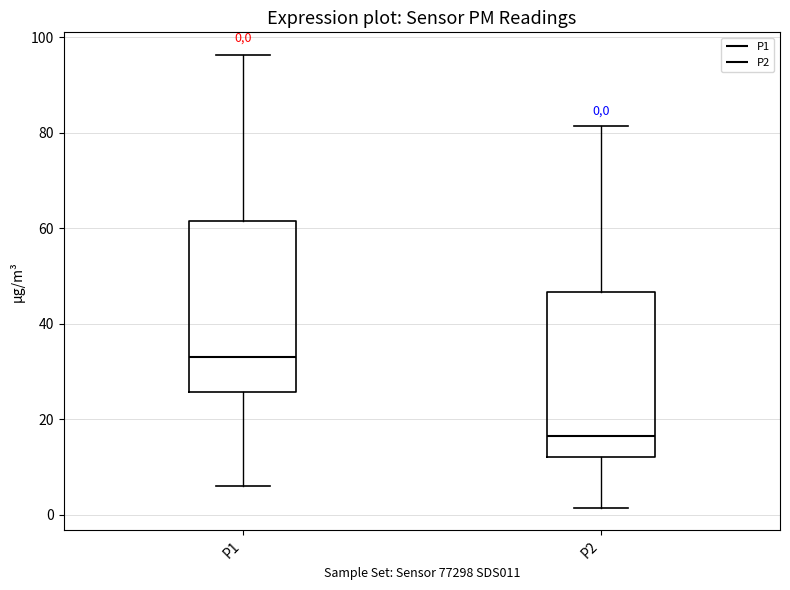

Which box has the highest median line?

P1